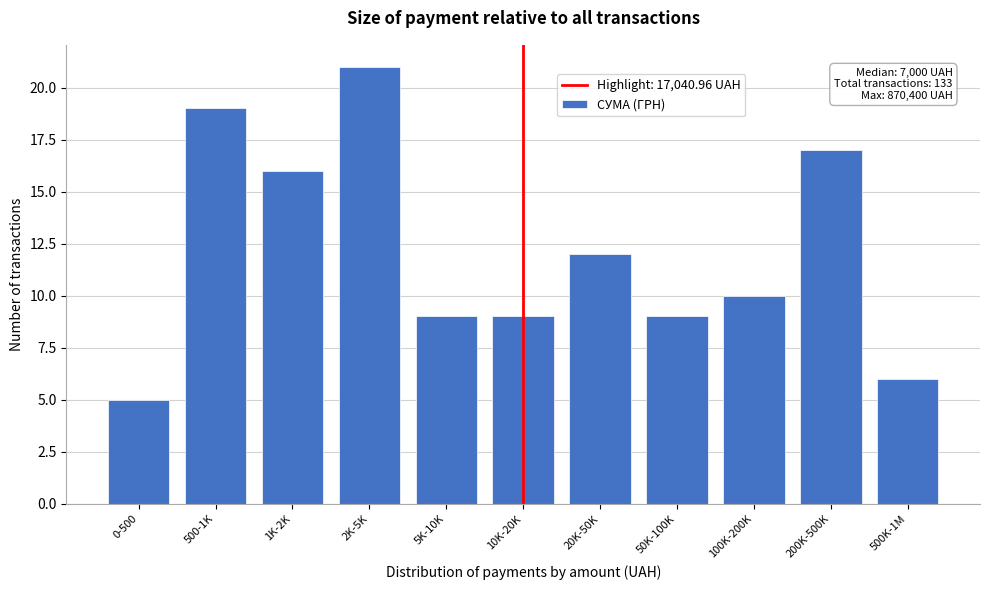

Reading left to right, list all the values displayed in this chart.

5	19	16	21	9	9	12	9	10	17	6